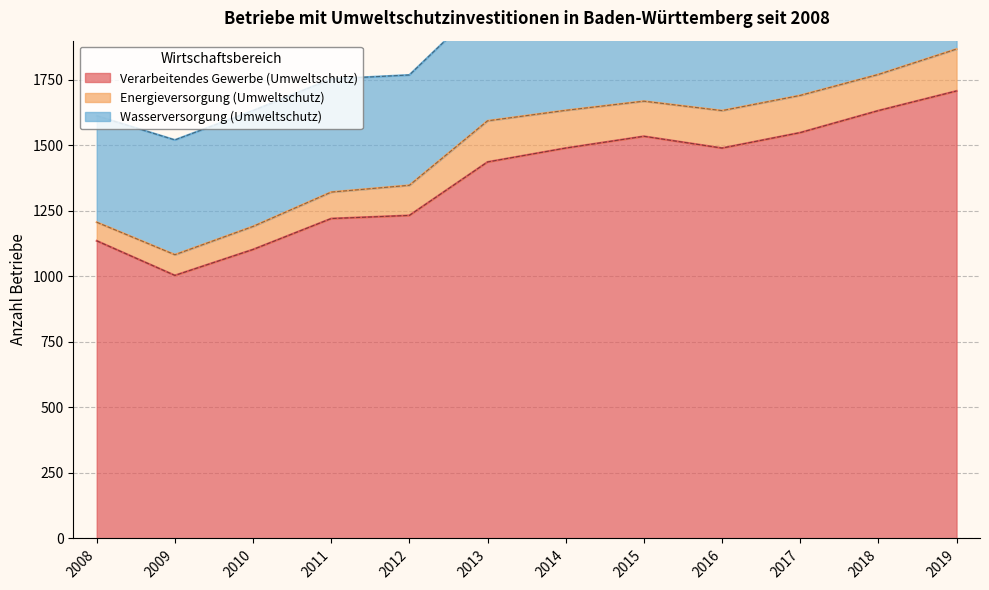

True or false: Verarbeitendes Gewerbe (Umweltschutz) and Wasserversorgung (Umweltschutz) intersect in this chart.

False